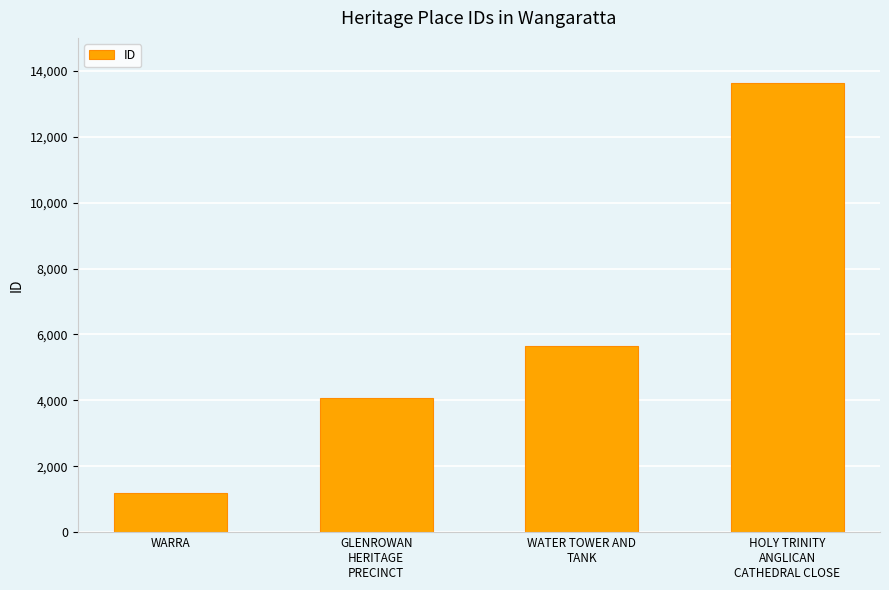

At which label is the value closest to 7401?

WATER TOWER AND
TANK